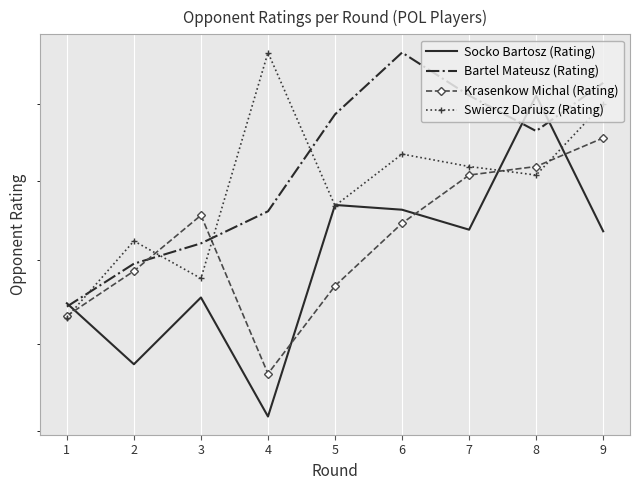

Is it true that Socko Bartosz (Rating) equals 782 at 9?

False